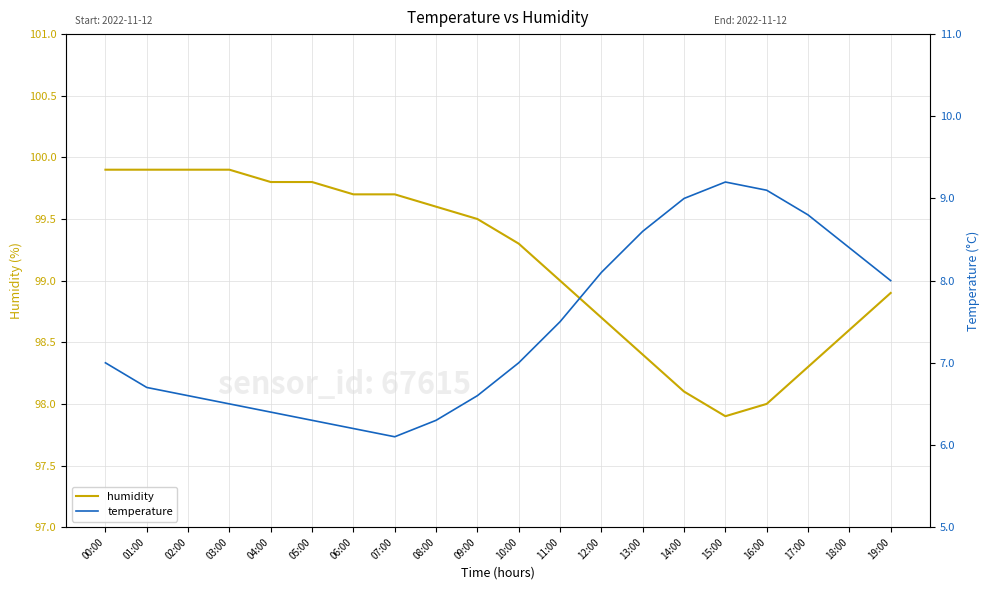

What is the approximate value of humidity at 11:00?

99.0